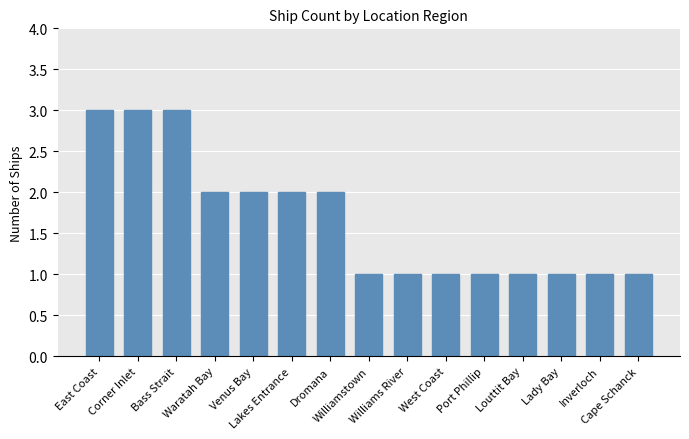

What is the sum of all values?

25